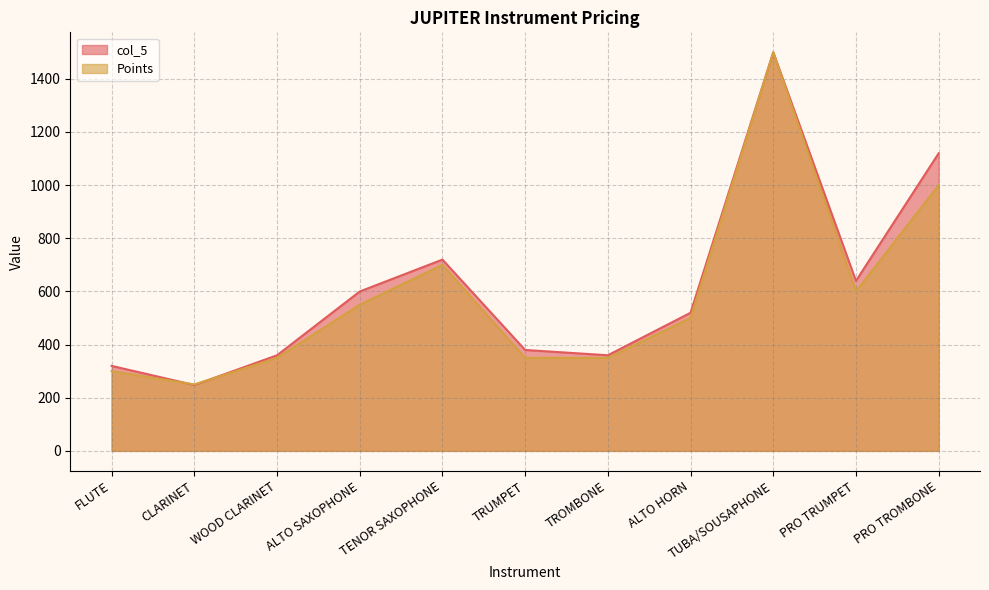

At which label is Points closest to 875?

PRO TROMBONE